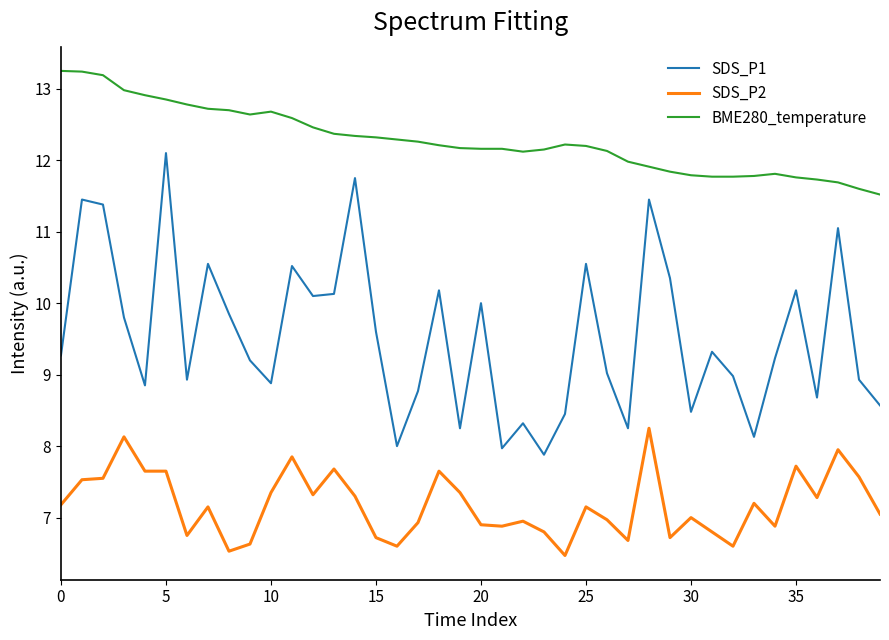

At how many categories does at least one series exceed 7?

40